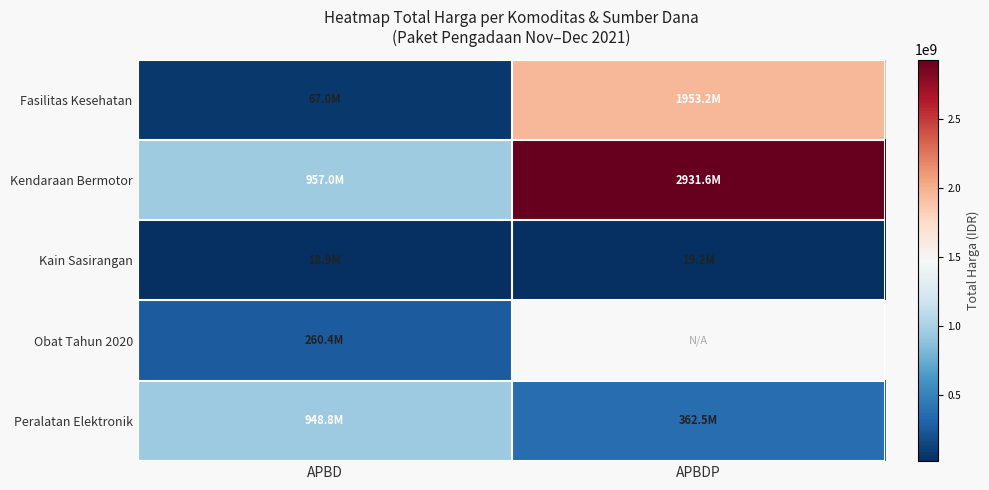

The value of Peralatan Elektronik at APBDP is 247448395.4. True or false?

False